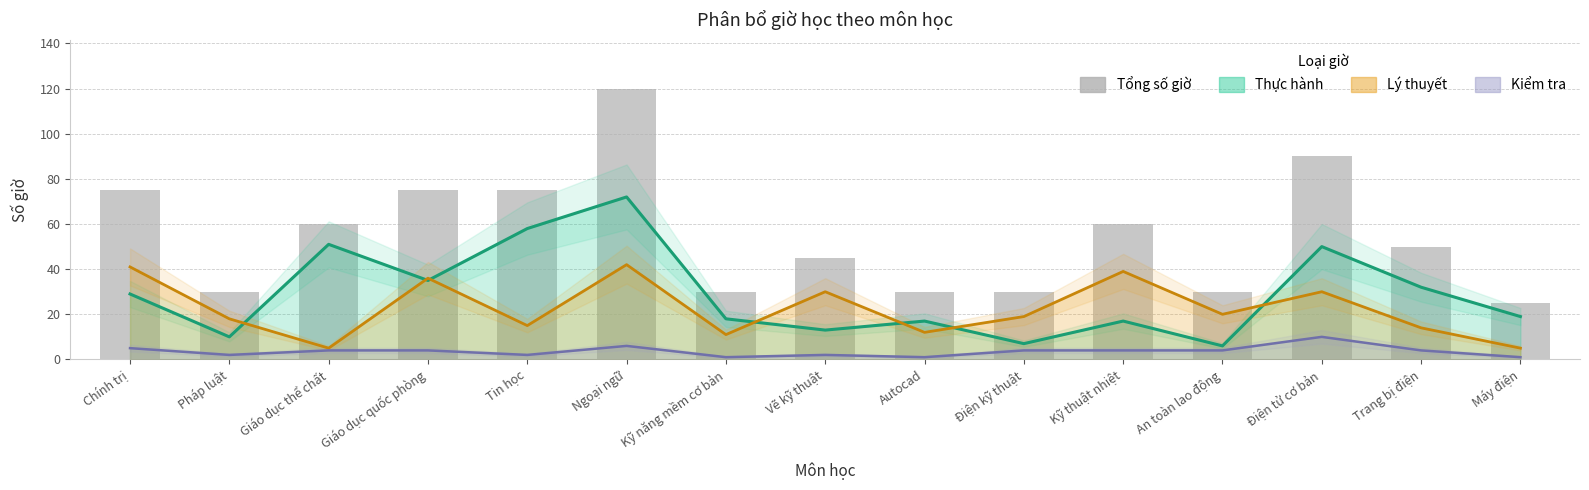

What is the label of the 13th bar from the right?

Giáo dục thể chất